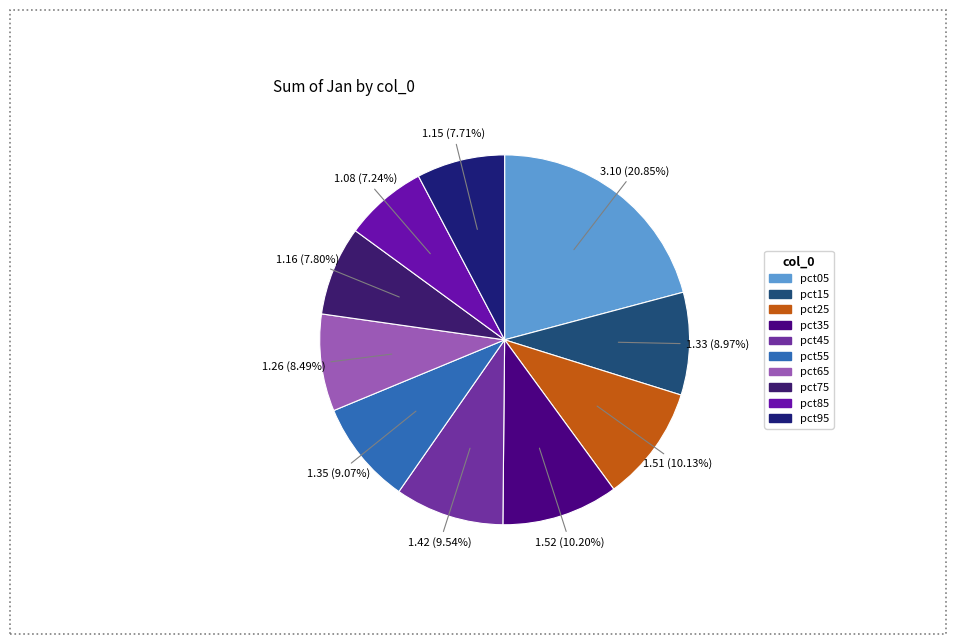

To the nearest percent, what is the difference between the largest and smallest slice percentages?

14%